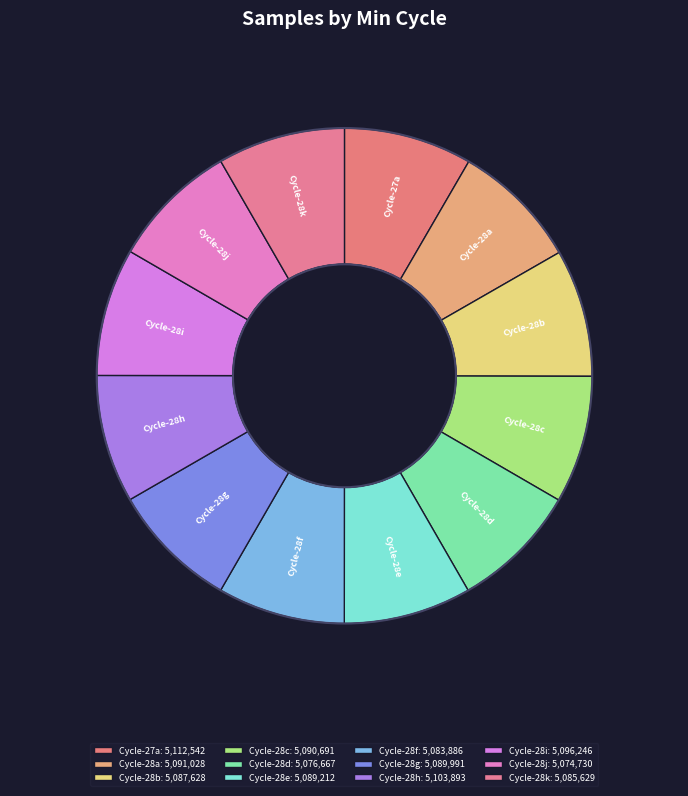

How many segments does this pie chart have?

12